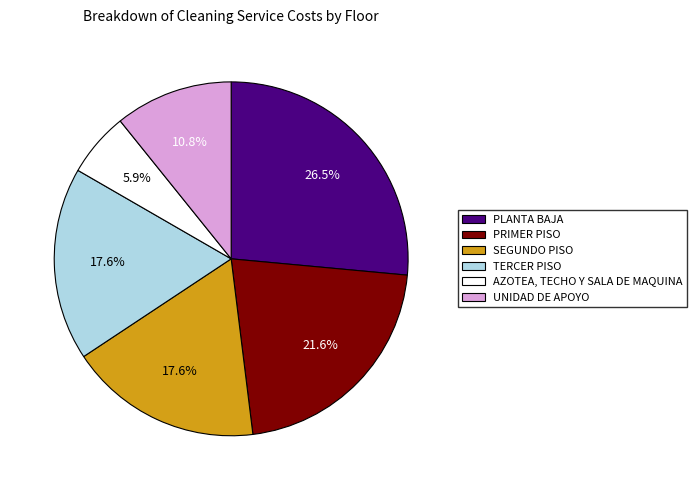

True or false: SEGUNDO PISO accounts for 25% of the total.

False